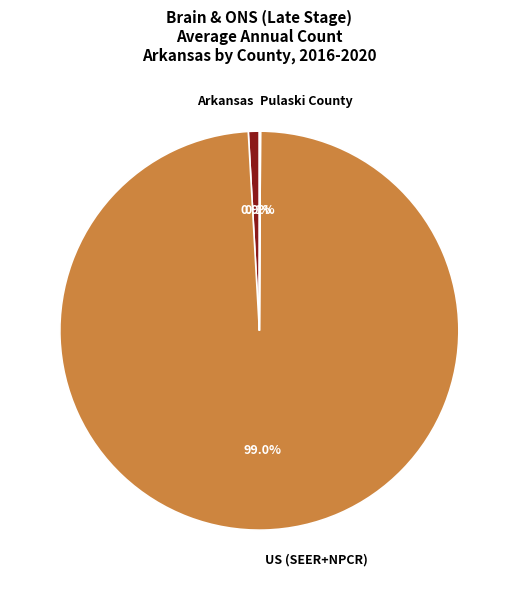

What portion of the pie excludes Arkansas?

99.1%